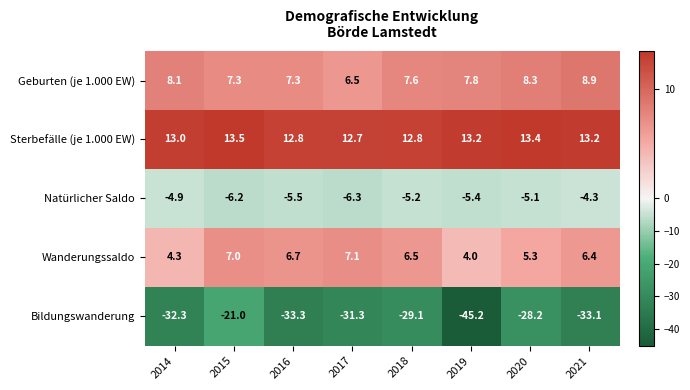

At which category does the chart reach its minimum across all series?

2019